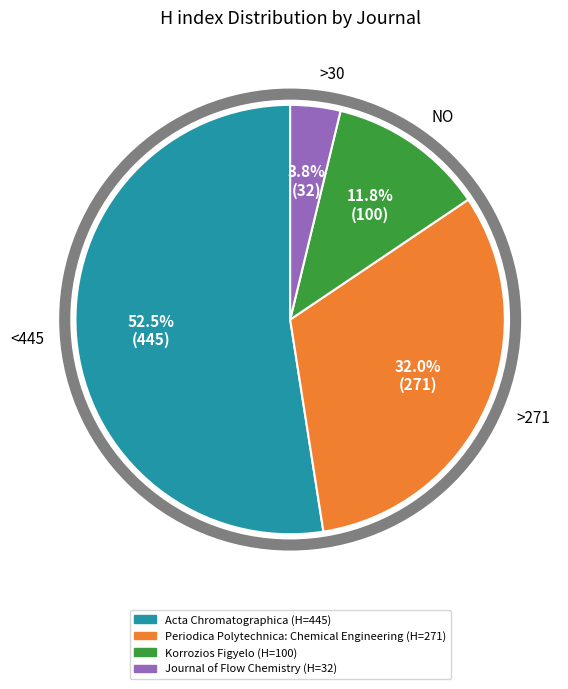

Is there any slice that represents more than half of the pie?

Yes